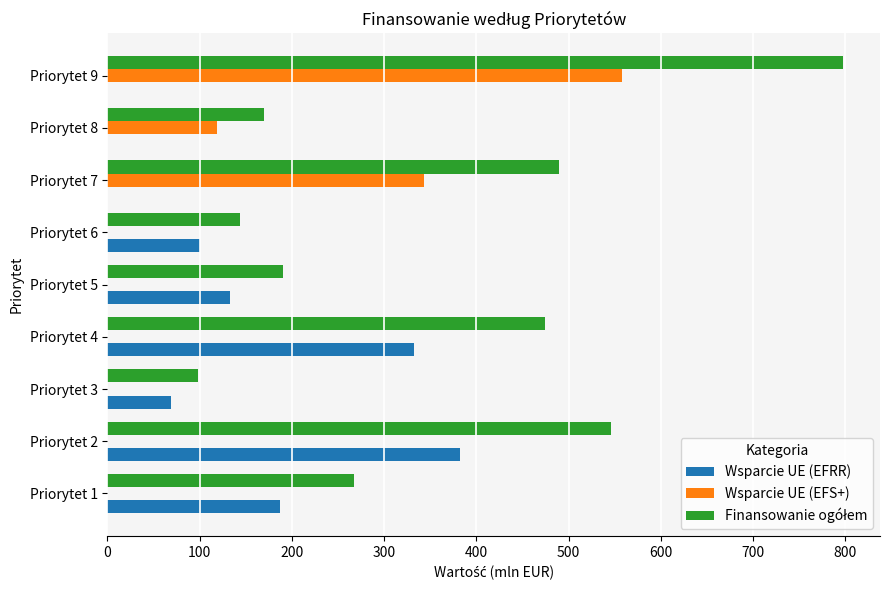

How many data points in Wsparcie UE (EFS+) are above 0?

3